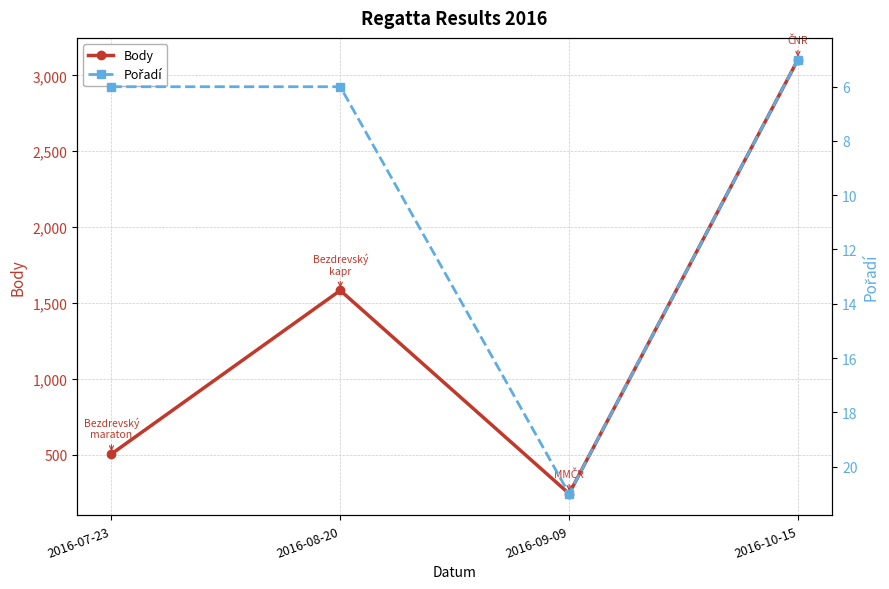

Is the value of Body at 2016-10-15 greater than the value of Pořadí at 2016-07-23?

Yes